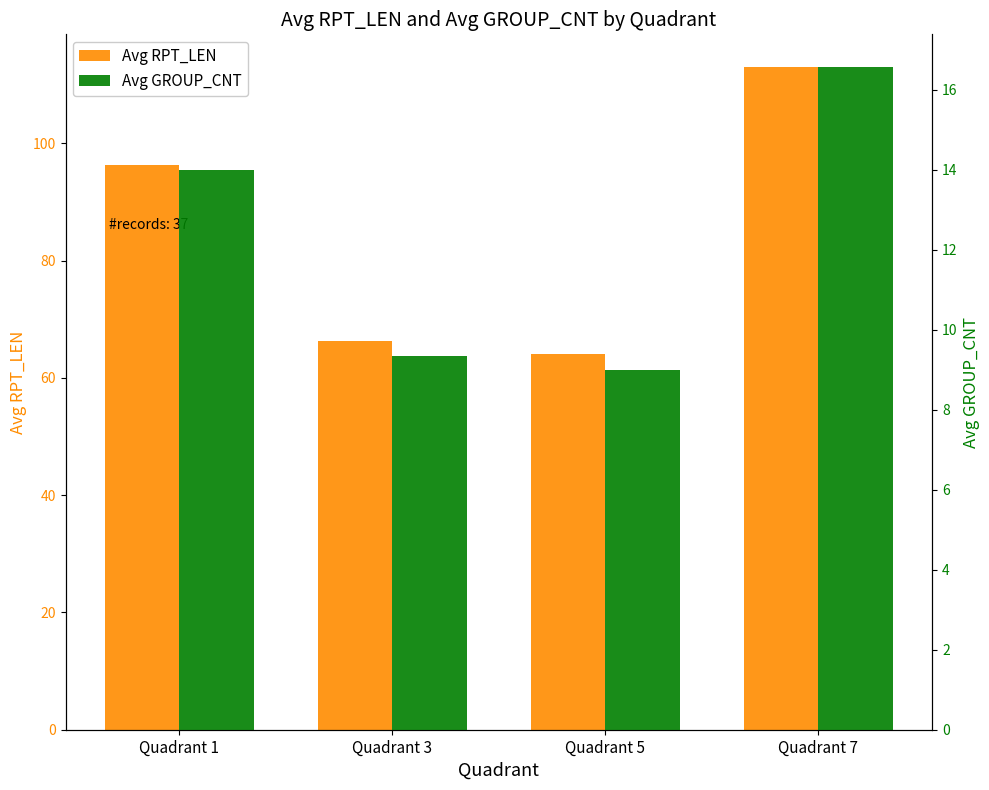

What is the total value across all series at Quadrant 5?

73.0